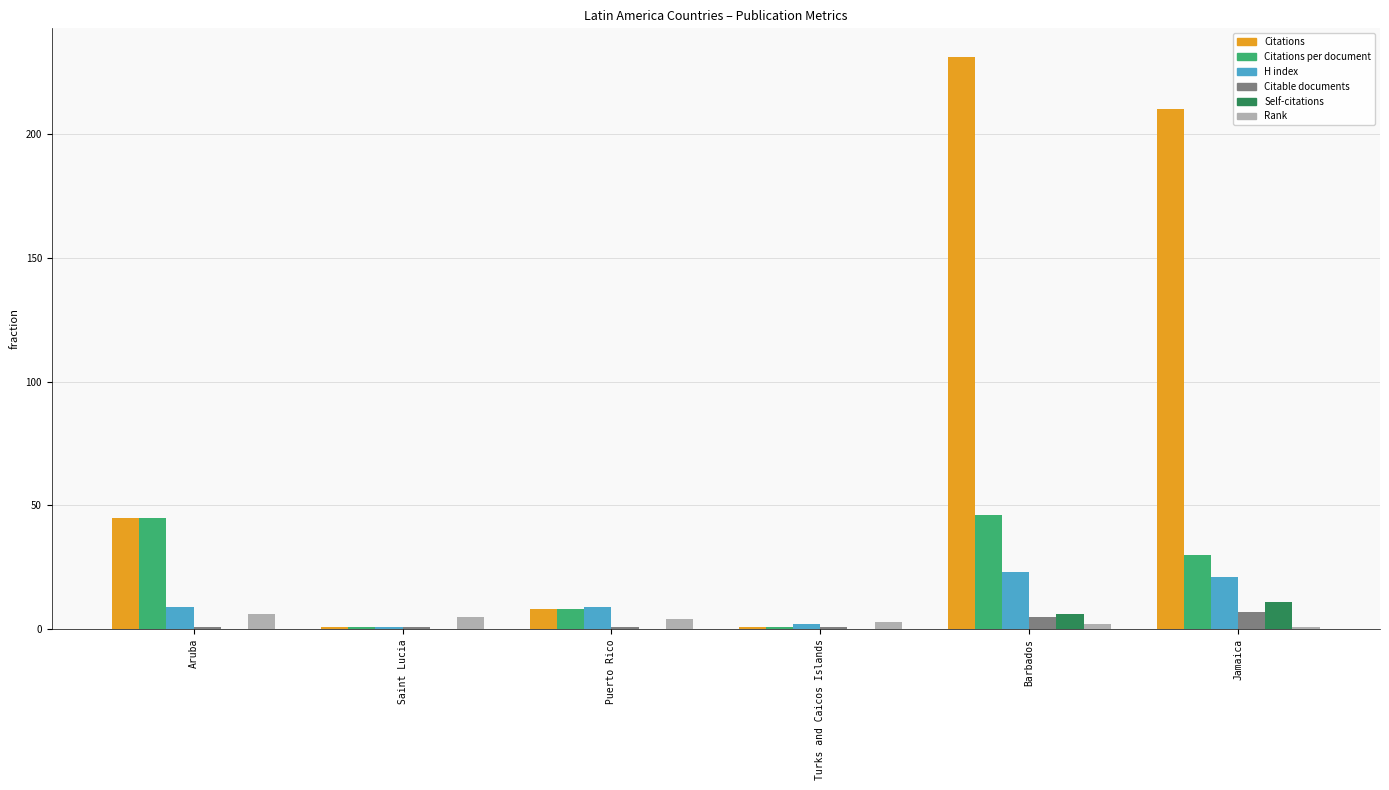

Which category has the highest value across all series?

Barbados